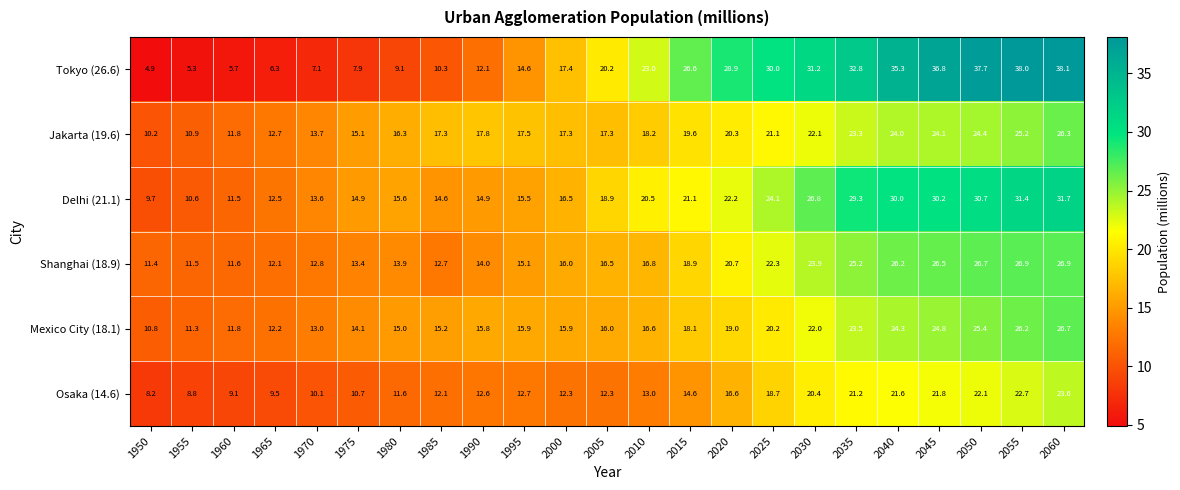

What is the sum of all Mexico City (18.1) values?

413.8